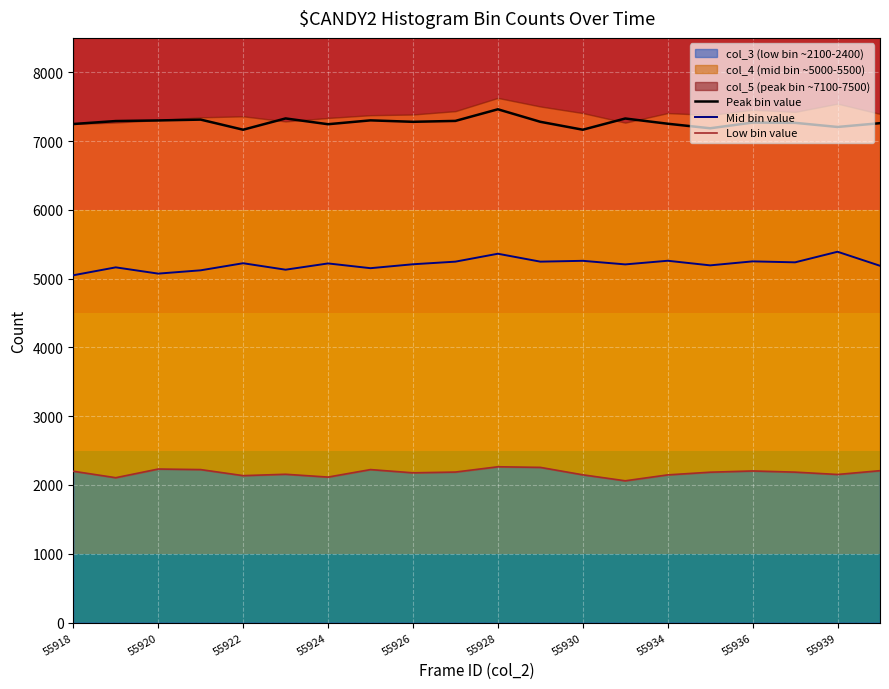

The Mid bin value series shows 1626 at 55936. True or false?

False